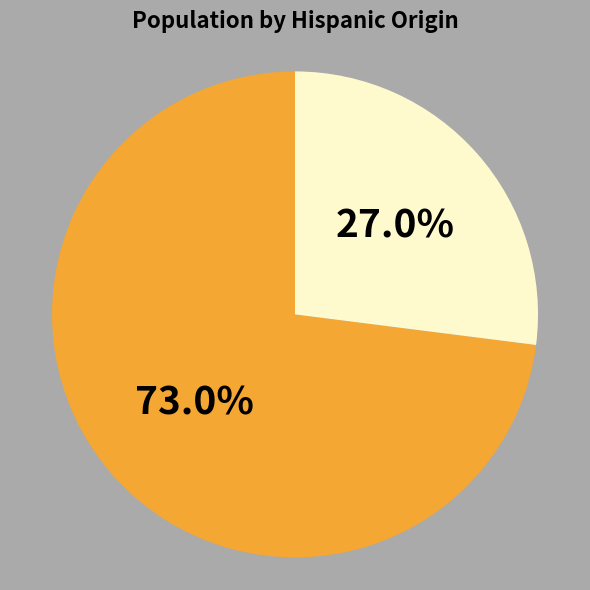

Is there a majority slice in this chart?

Yes